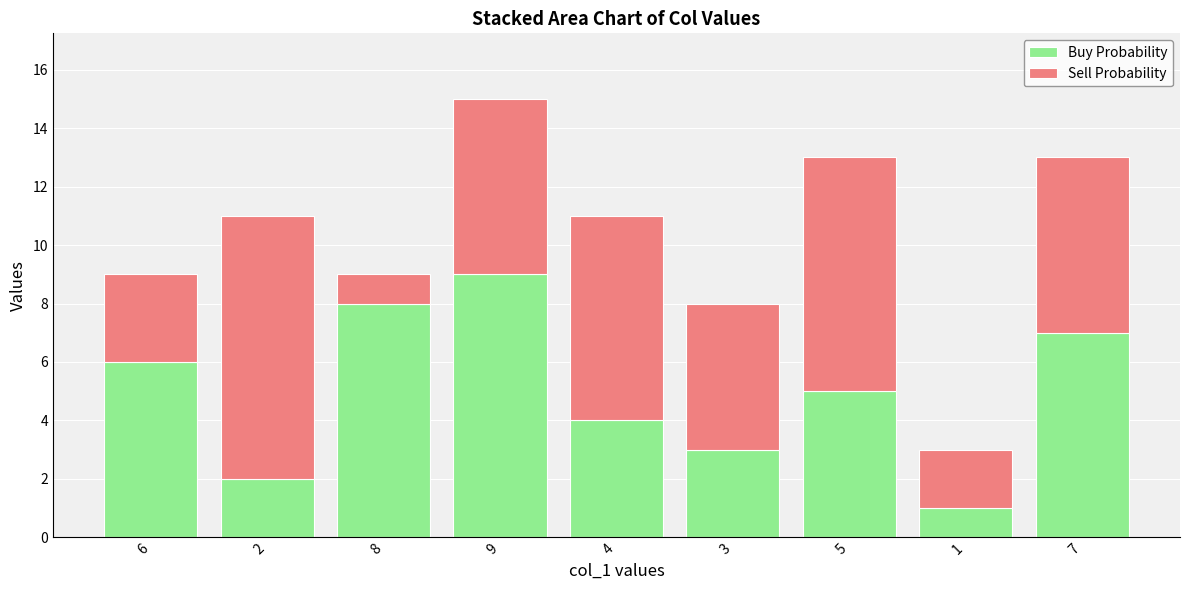

True or false: Buy Probability has a value of 7 at 7.

True